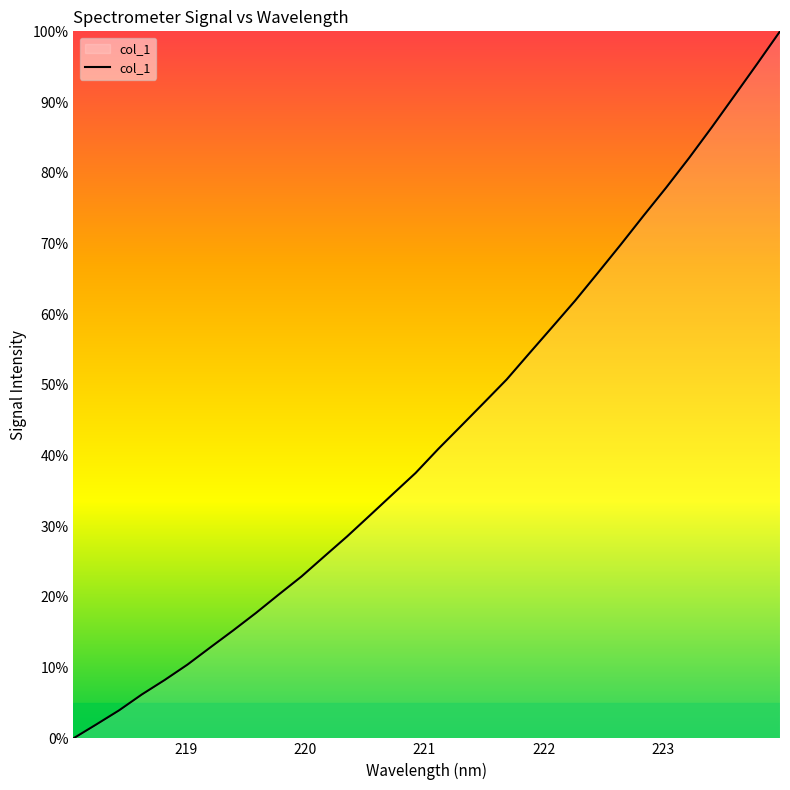

What is the greatest value displayed?

100.0